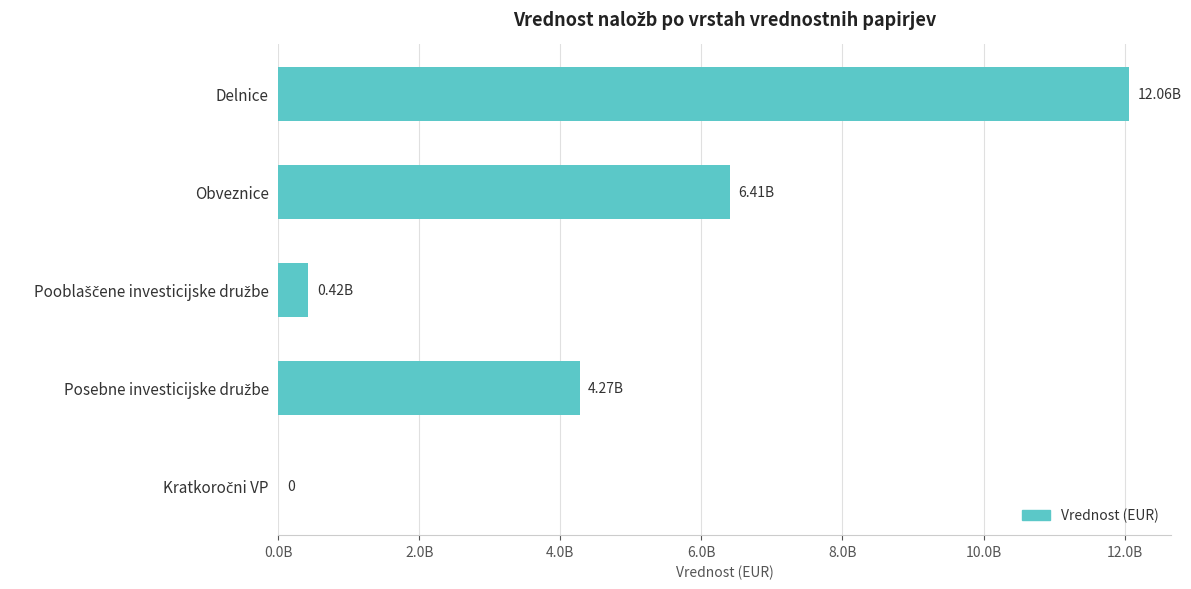

How many values are below 4271465935?

2